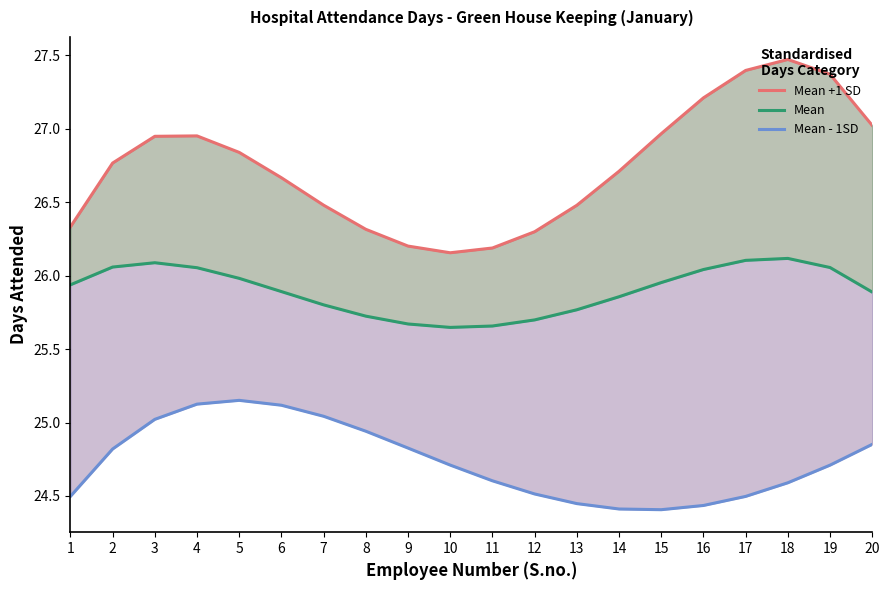

List the series in order of their overall mean, lowest first.

Mean - 1SD, Mean, Mean +1 SD